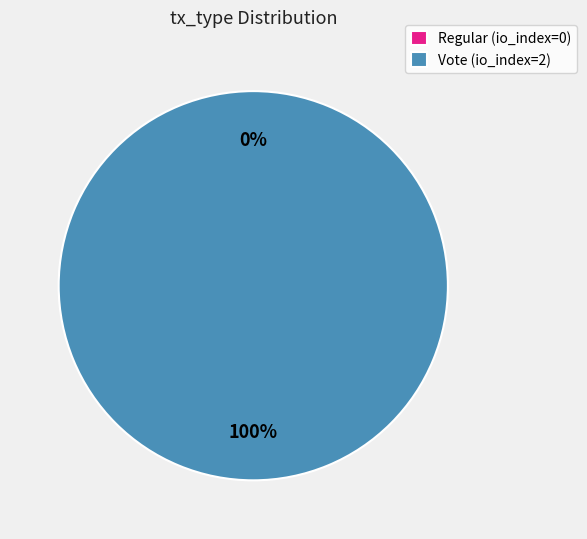

The Vote slice represents 92% of the pie. True or false?

False